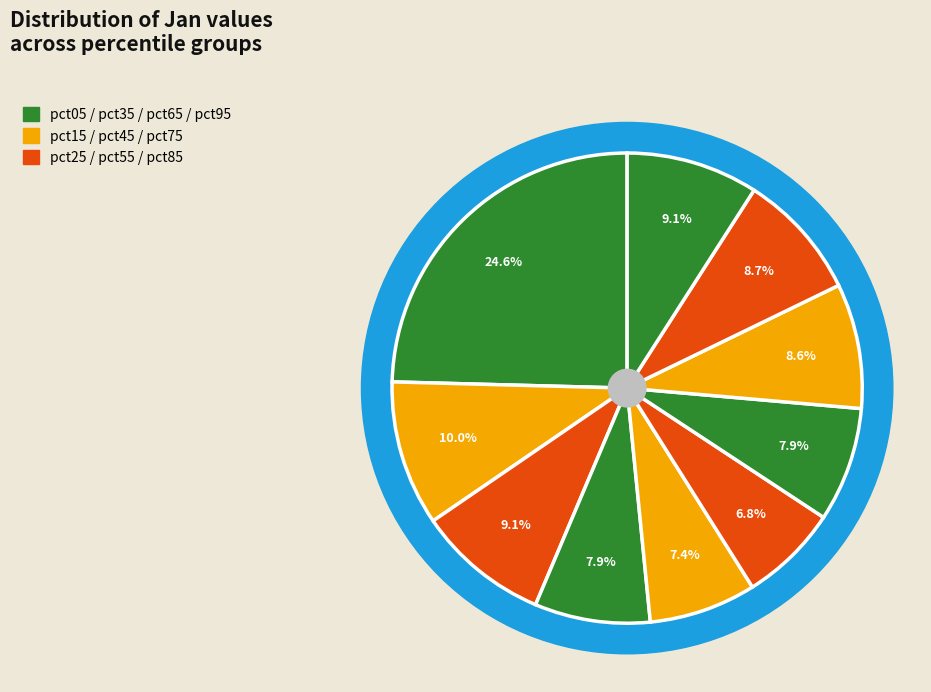

The pct05 slice represents 25% of the pie. True or false?

True